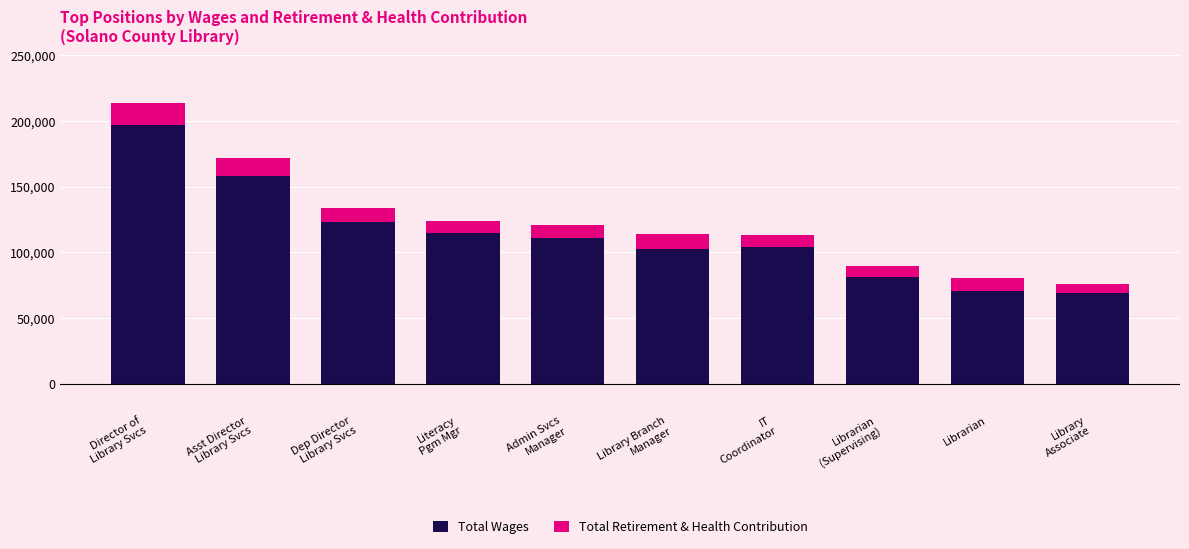

How many categories are shown in the chart?

10